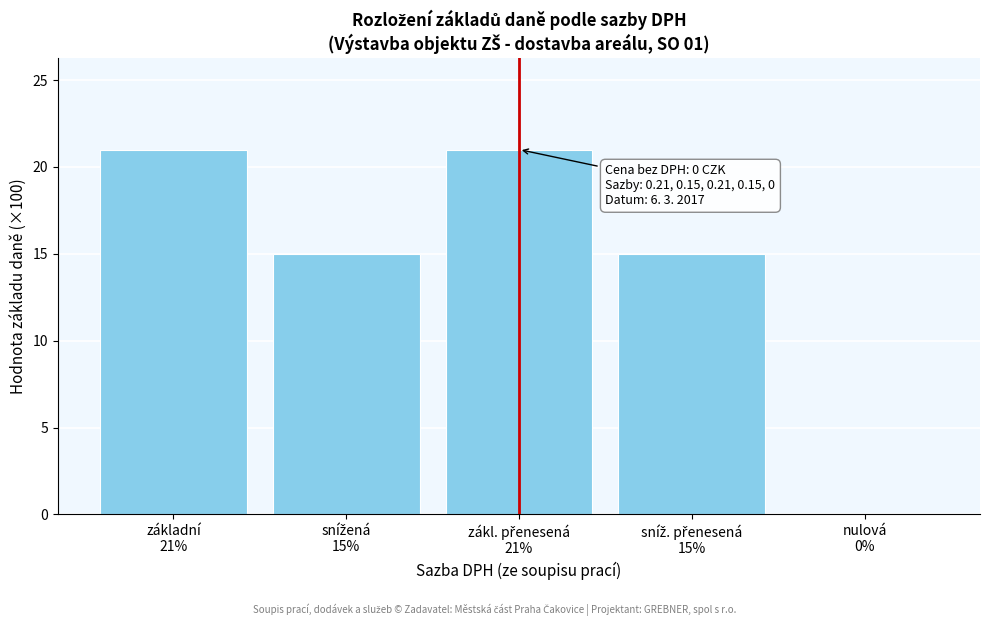

What is the sum of all values?

72